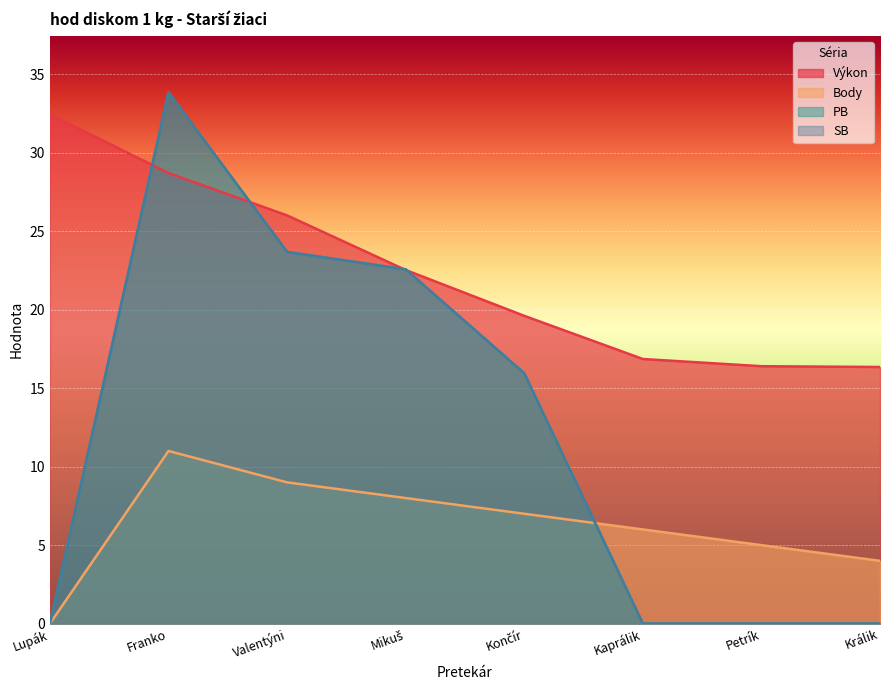

At which label does Body first exceed 7?

Franko